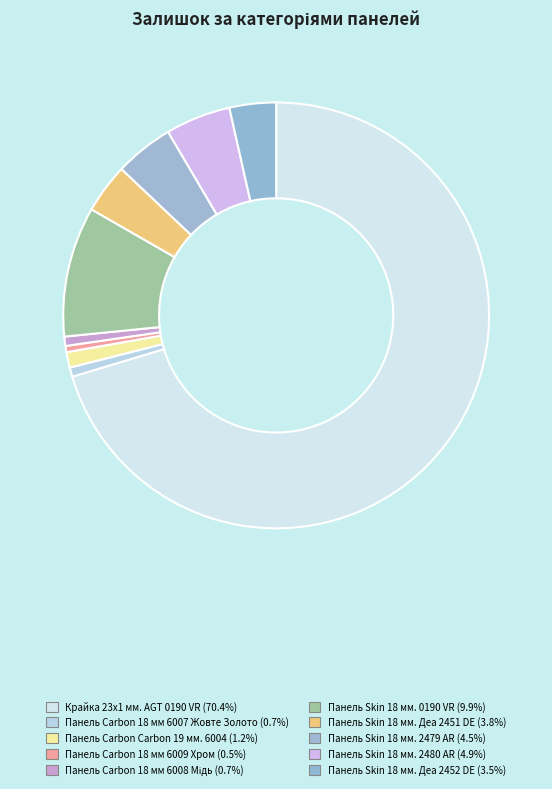

Which has a higher value, Панель Skin 18 мм. 2480 AR or Крайка 23x1 мм. AGT 0190 VR?

Крайка 23x1 мм. AGT 0190 VR